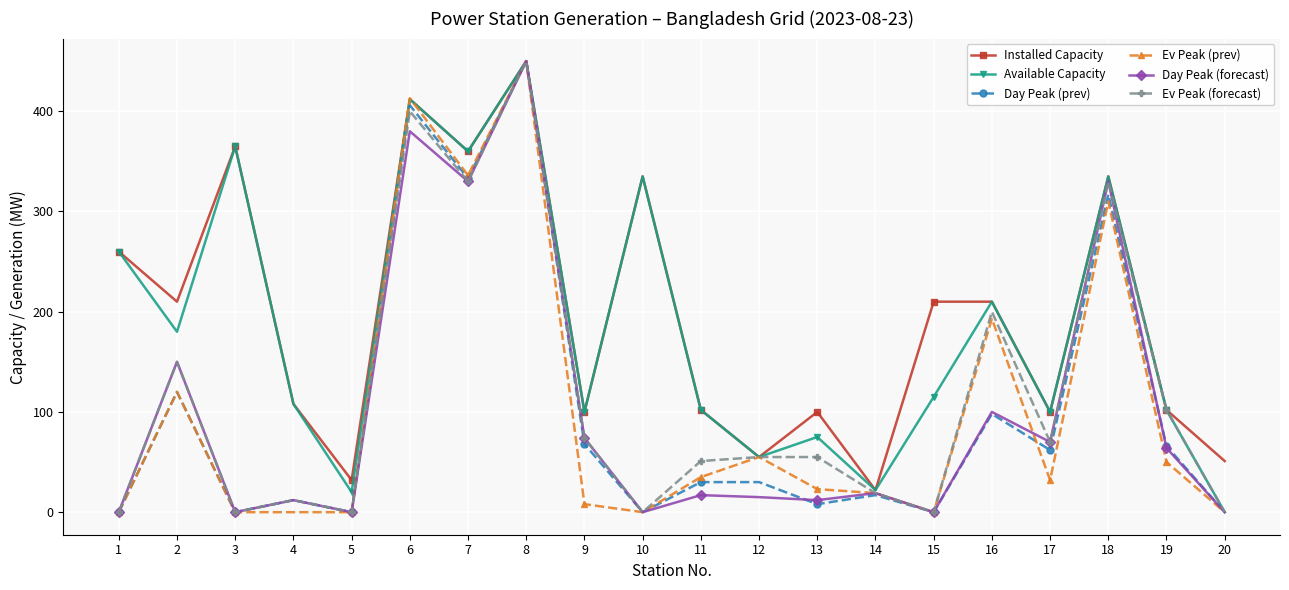

What is the difference between the Available Capacity values at 8 and 16?

240